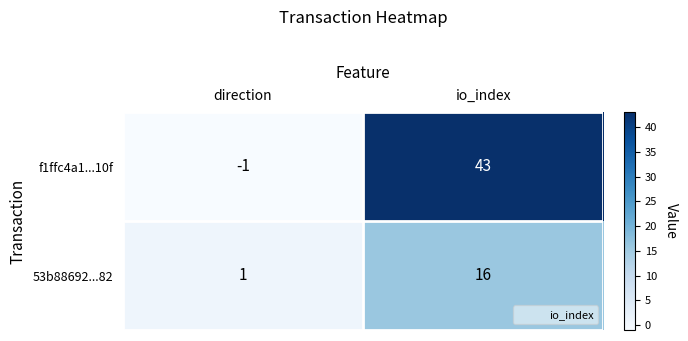

Between direction and io_index, which series saw the biggest shift?

f1ffc4a1...10f